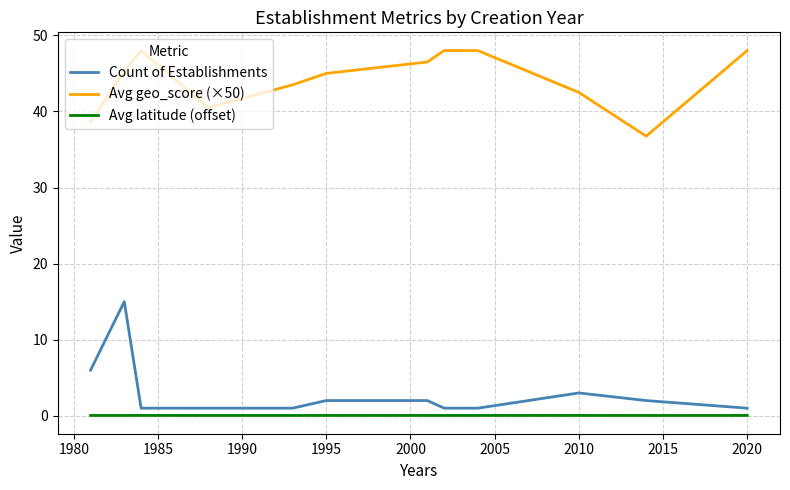

What is the greatest value displayed?

48.0